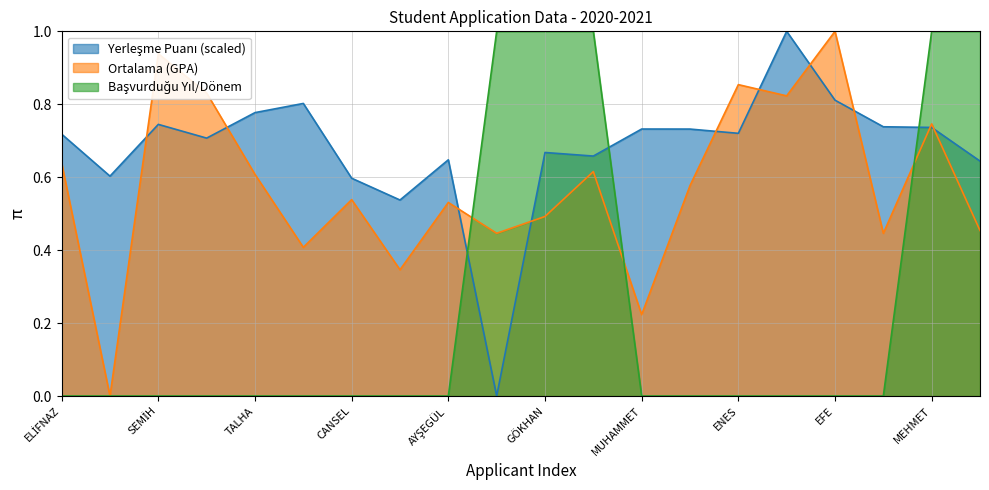

True or false: Yerleşme Puanı (scaled) has a value of 0.4 at YAĞMUR.

False